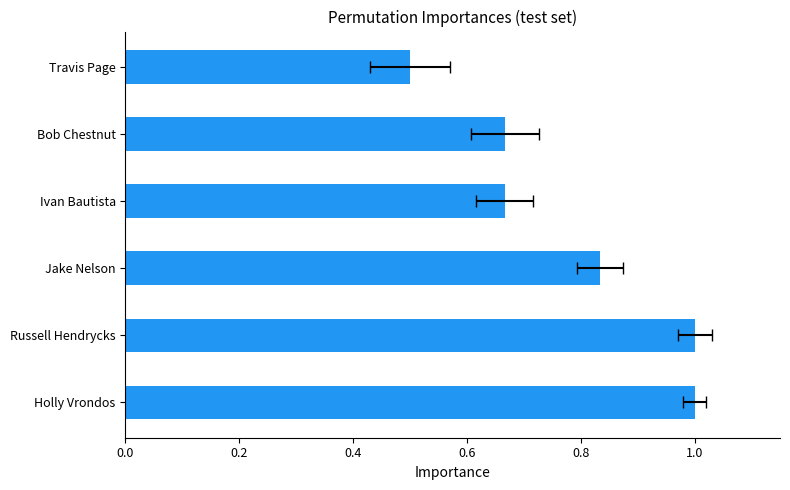

What is the sum of the values at Bob Chestnut and Jake Nelson?

1.5